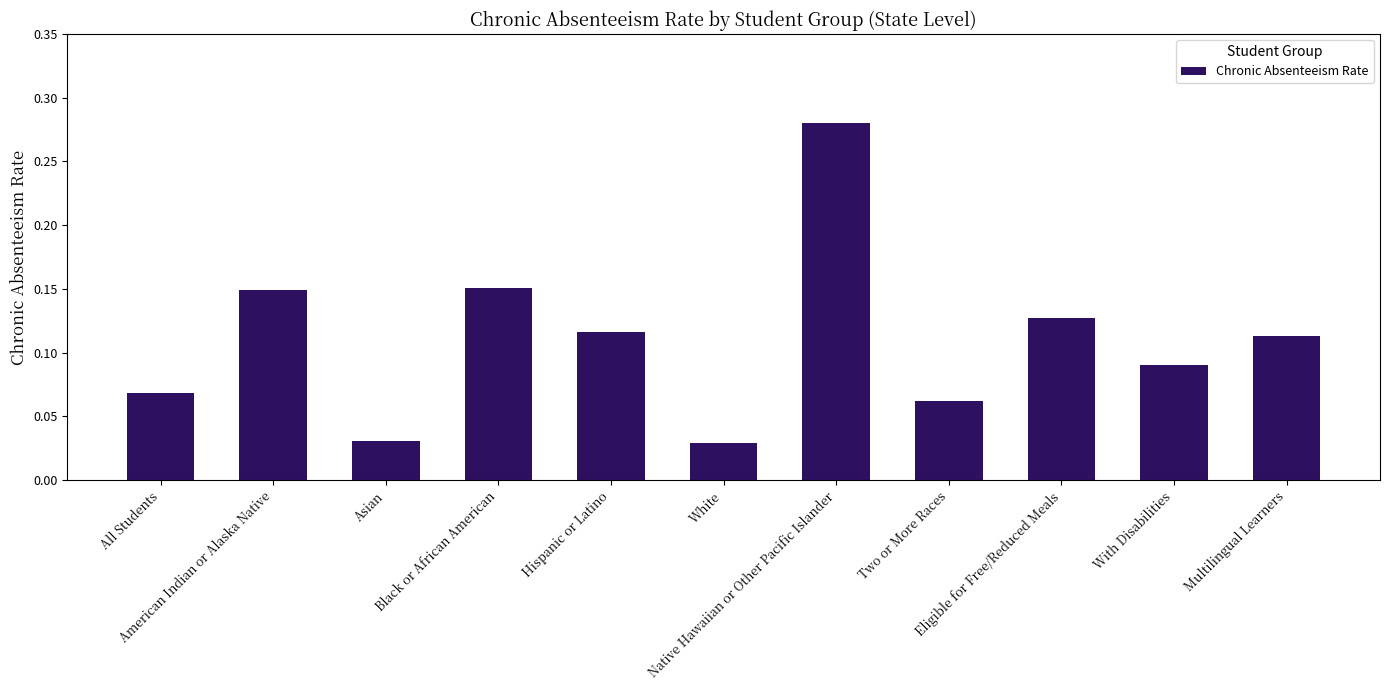

Which label corresponds to the largest value in the chart?

Native Hawaiian or Other Pacific Islander